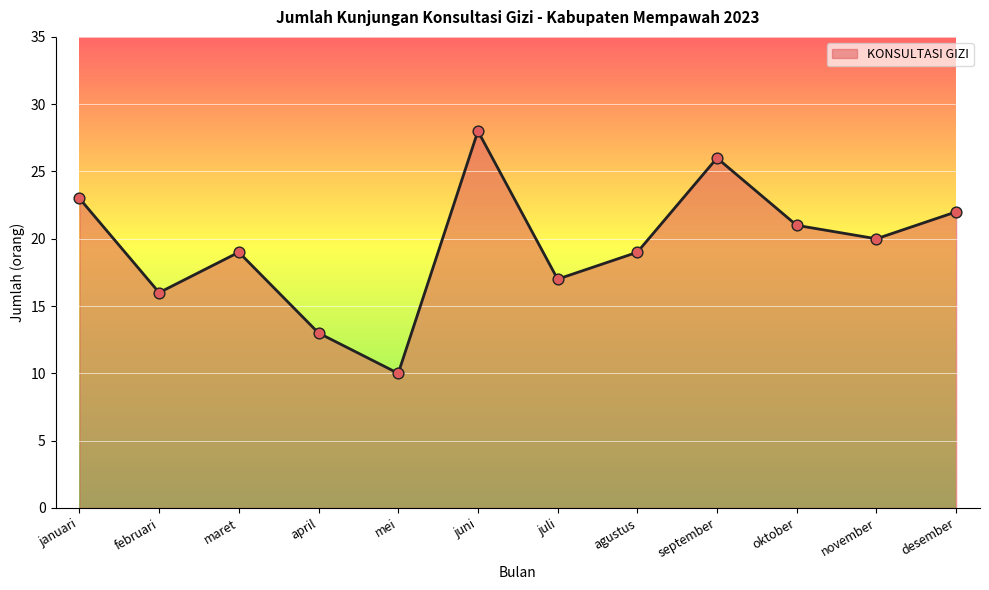

Approximately how many times larger is the value at april compared to mei?

1.3